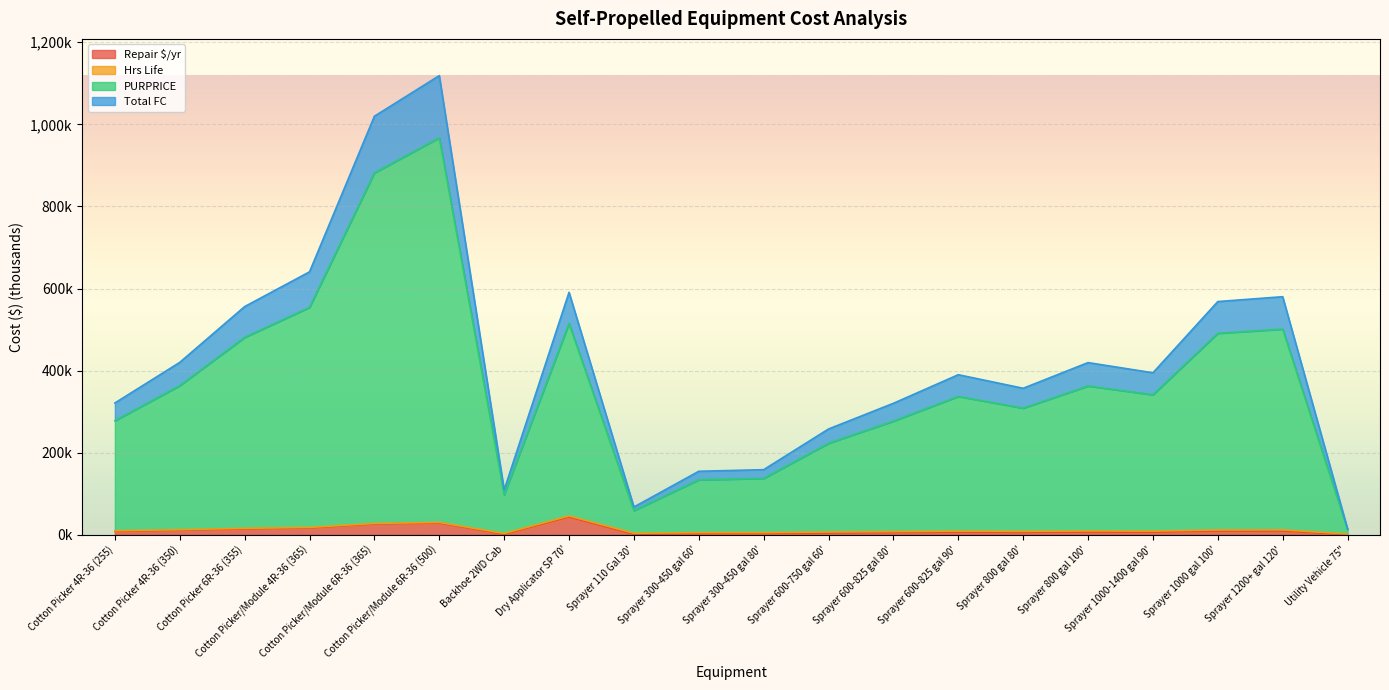

What is the smallest value displayed?

0.4